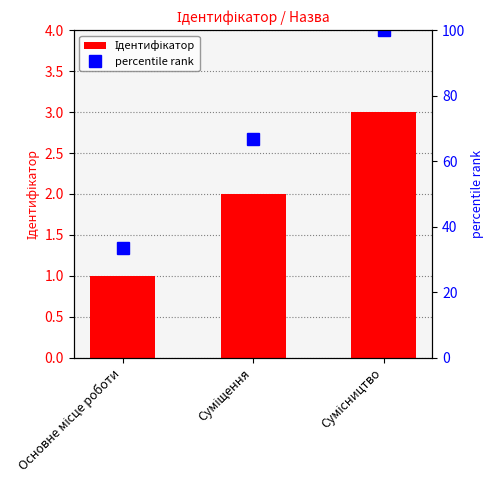

The value of percentile rank at Основне місце роботи is 54.1. True or false?

False